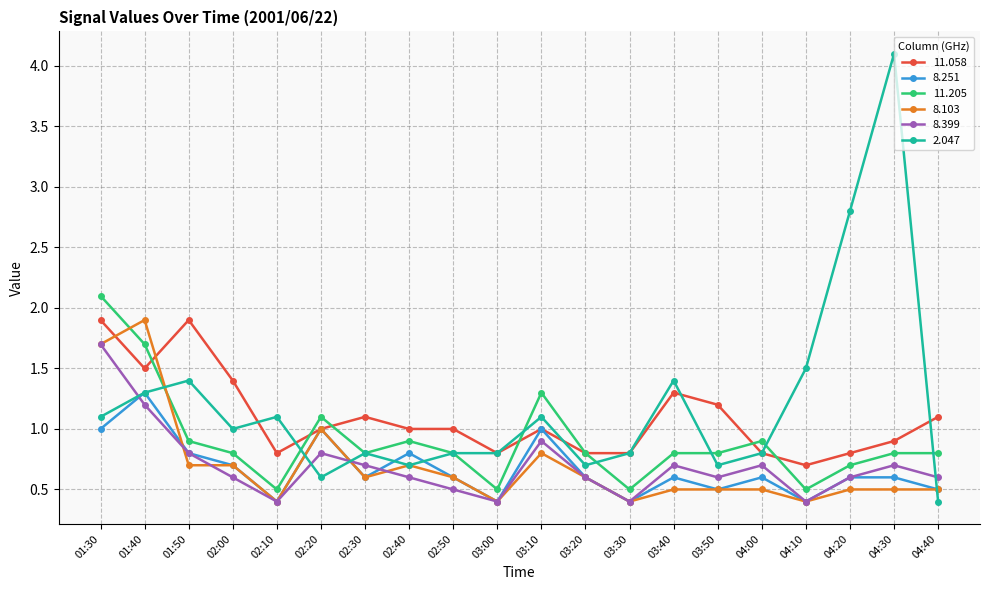

True or false: 8.399 and 11.205 cross at least once.

False